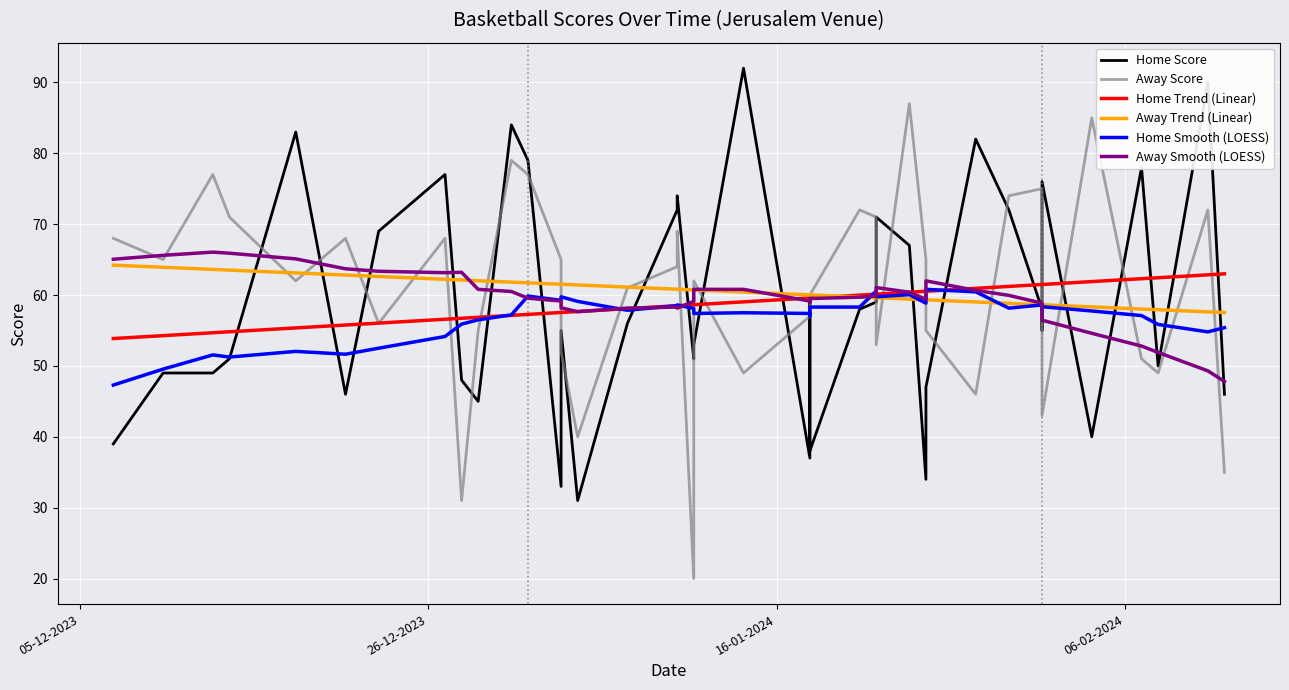

How many interior local valleys does the Home Score series have?

11